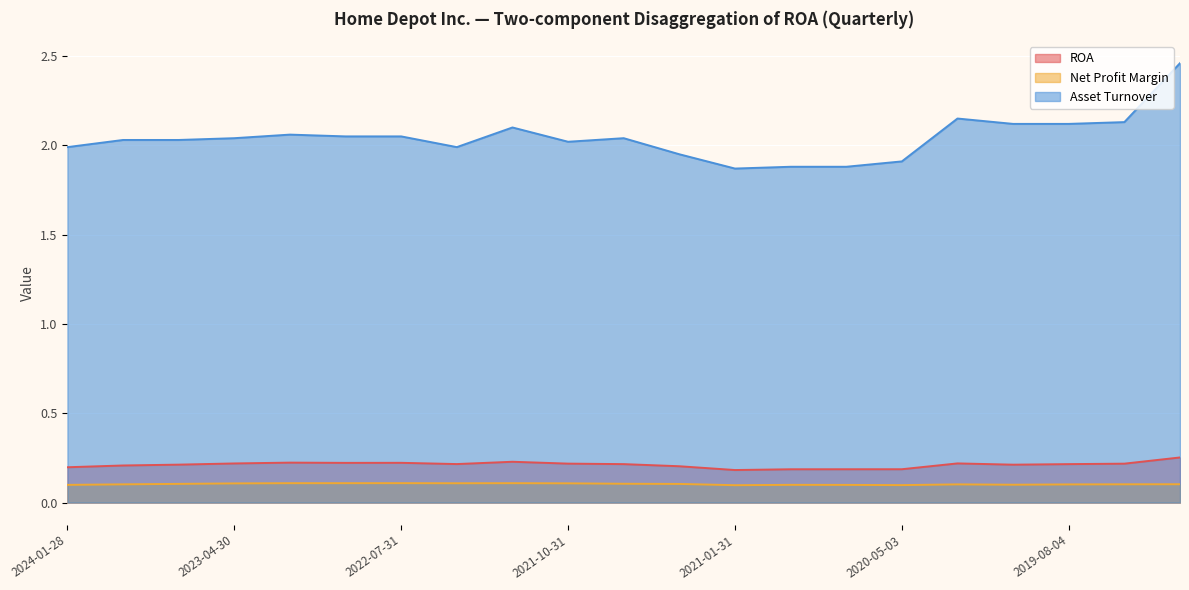

Reading right to left, what are all the values shown in this chart?

ROA: 2019-02-03=0.3	2019-05-05=0.2	2019-08-04=0.2	2019-11-03=0.2	2020-02-02=0.2	2020-05-03=0.2	2020-08-02=0.2	2020-11-01=0.2	2021-01-31=0.2	2021-05-02=0.2	2021-08-01=0.2	2021-10-31=0.2	2022-01-30=0.2	2022-05-01=0.2	2022-07-31=0.2	2022-10-30=0.2	2023-01-29=0.2	2023-04-30=0.2	2023-07-30=0.2	2023-10-29=0.2	2024-01-28=0.2
Net Profit Margin: 2019-02-03=0.1	2019-05-05=0.1	2019-08-04=0.1	2019-11-03=0.1	2020-02-02=0.1	2020-05-03=0.1	2020-08-02=0.1	2020-11-01=0.1	2021-01-31=0.1	2021-05-02=0.1	2021-08-01=0.1	2021-10-31=0.1	2022-01-30=0.1	2022-05-01=0.1	2022-07-31=0.1	2022-10-30=0.1	2023-01-29=0.1	2023-04-30=0.1	2023-07-30=0.1	2023-10-29=0.1	2024-01-28=0.1
Asset Turnover: 2019-02-03=2.5	2019-05-05=2.1	2019-08-04=2.1	2019-11-03=2.1	2020-02-02=2.1	2020-05-03=1.9	2020-08-02=1.9	2020-11-01=1.9	2021-01-31=1.9	2021-05-02=1.9	2021-08-01=2.0	2021-10-31=2.0	2022-01-30=2.1	2022-05-01=2.0	2022-07-31=2.0	2022-10-30=2.0	2023-01-29=2.1	2023-04-30=2.0	2023-07-30=2.0	2023-10-29=2.0	2024-01-28=2.0